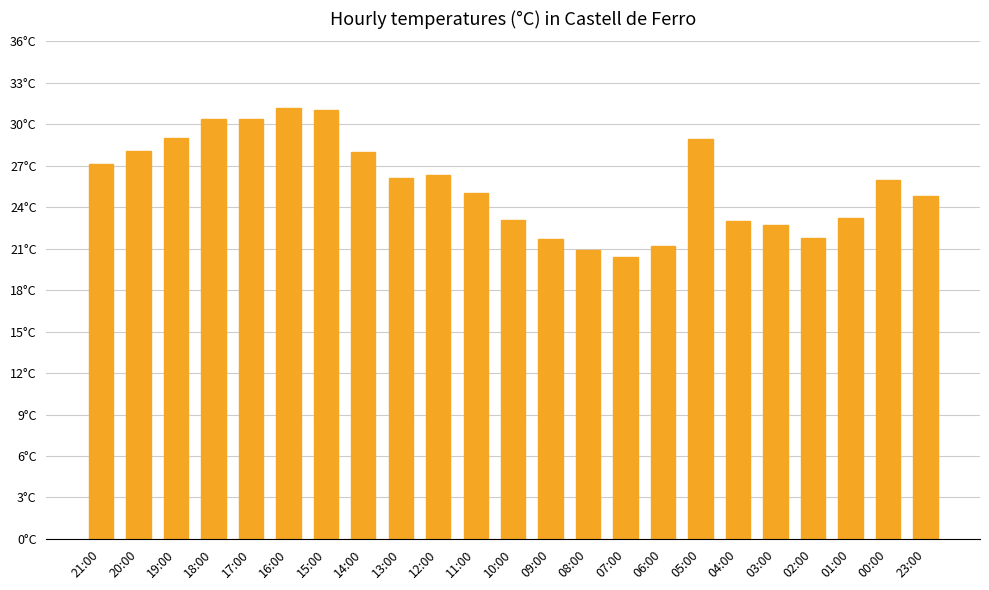

How many data points are less than 26?

11